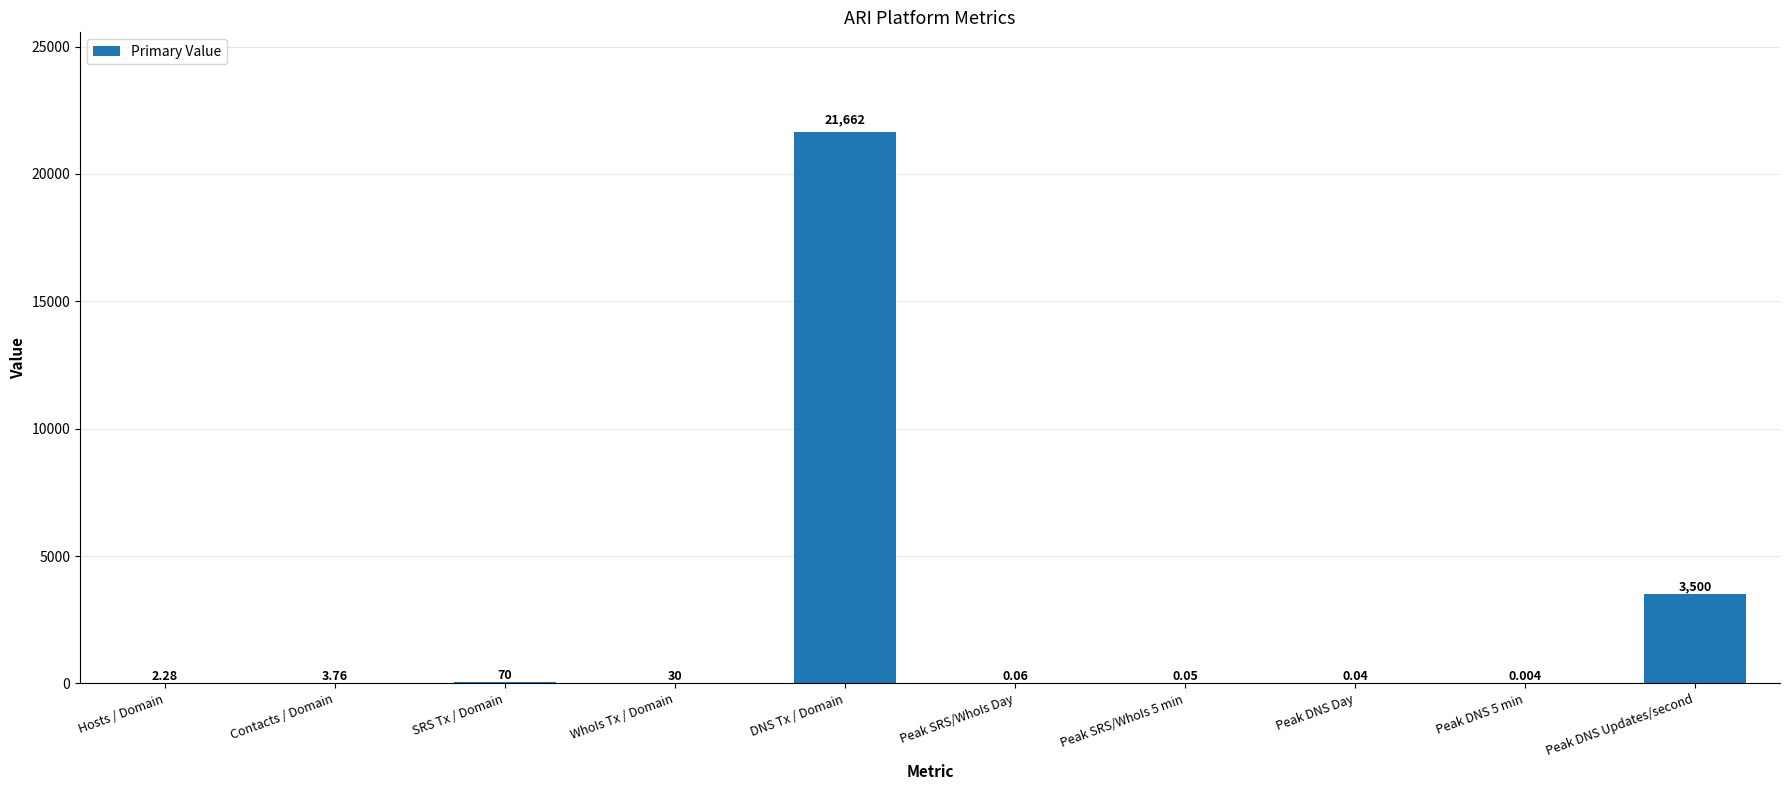

How many data points are above 3?

5